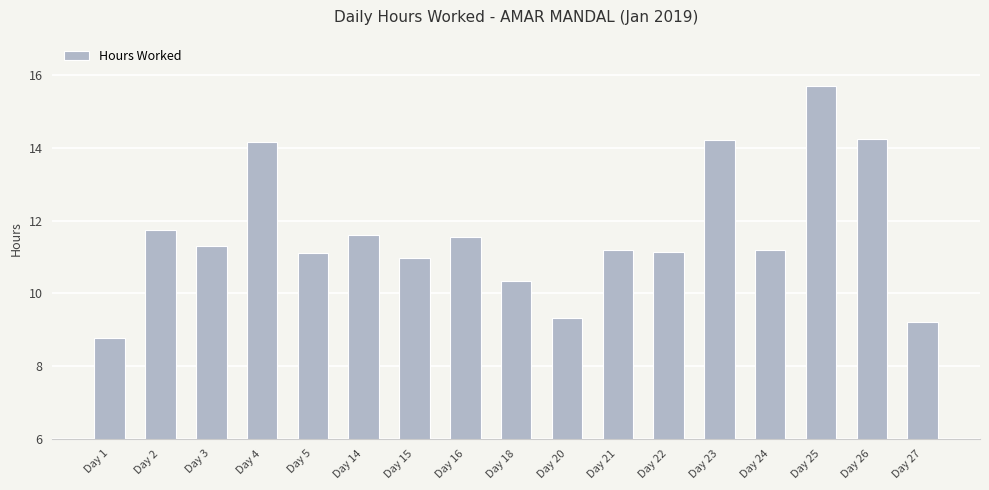

What is the ratio of the value at Day 5 to the value at Day 2?

0.9